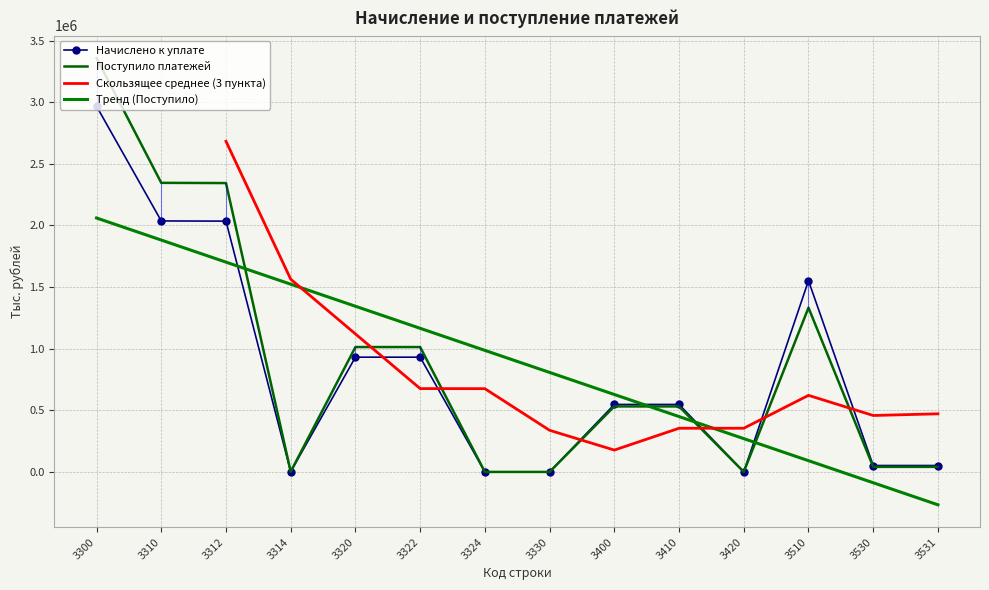

Between 3400 and 3531, which series saw the biggest shift?

Начислено к уплате